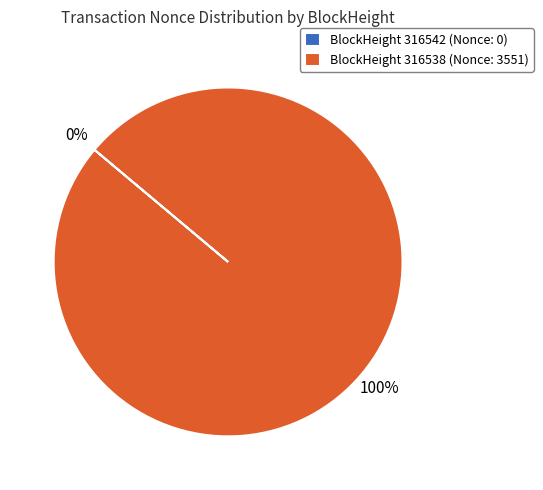

Is it true that BlockHeight 316538 (Nonce: 3551) is 100% of the pie?

True